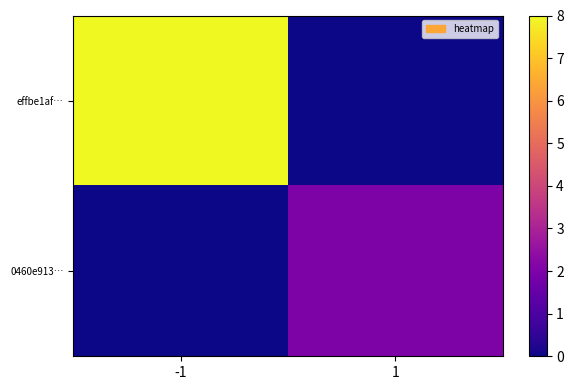

Count the number of categories in the chart.

2